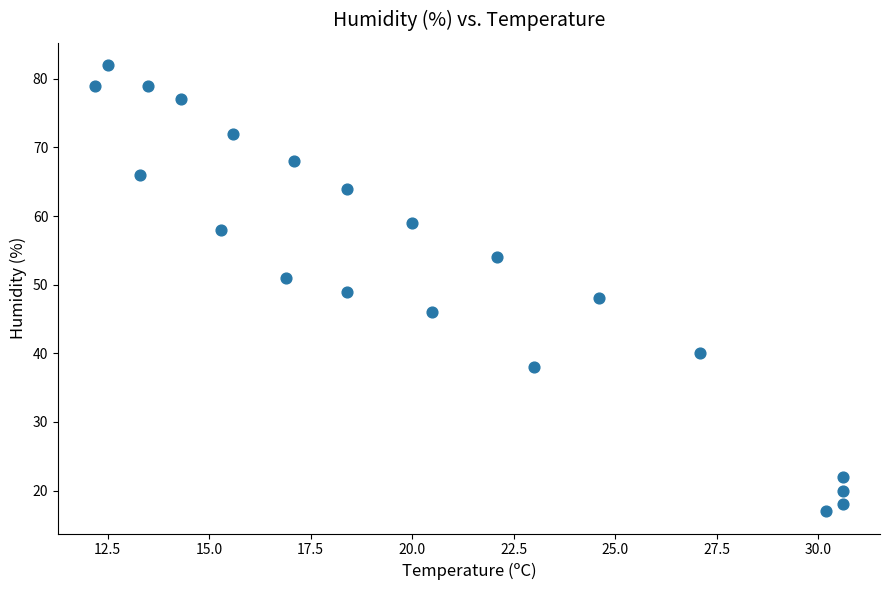

What is the range of Y values (max minus min)?

65